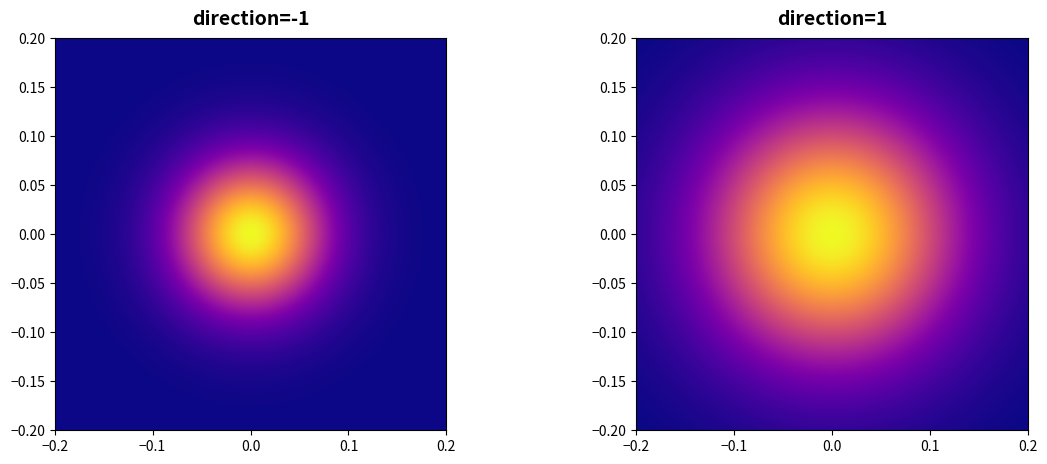

How many data points does each series have?

2